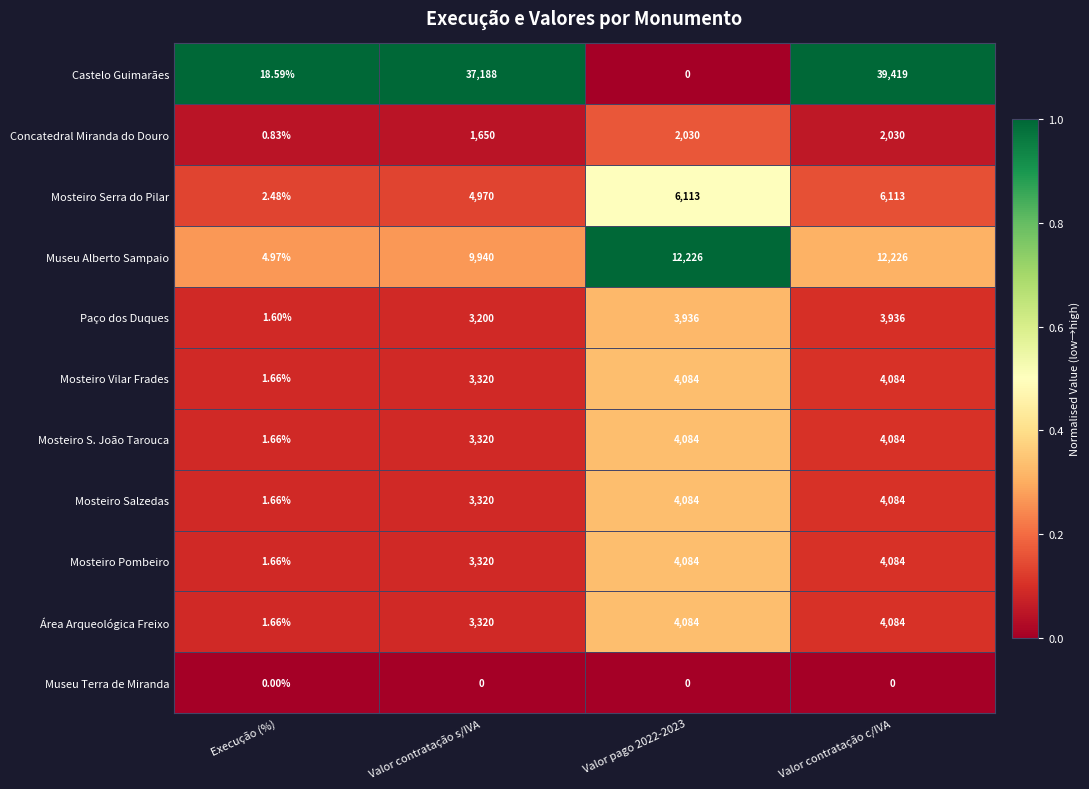

What is the greatest value displayed?

39419.0